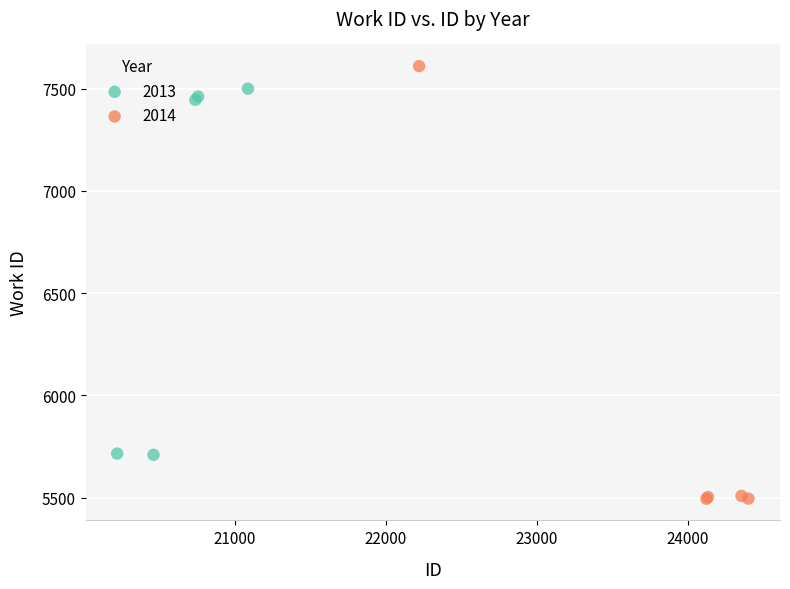

Which series has the widest spread of Y values?

2014